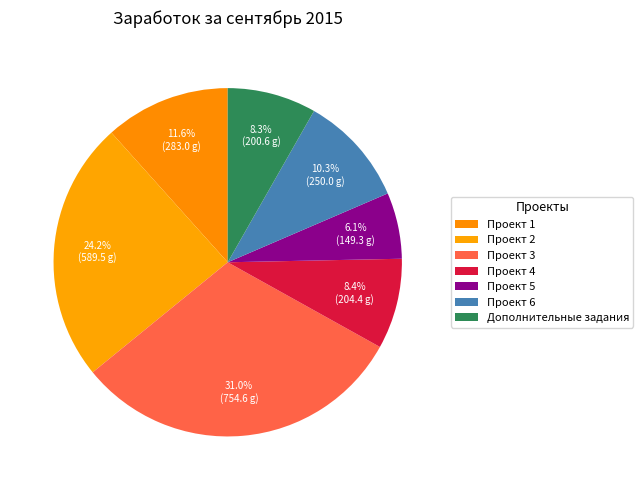

How many segments does this pie chart have?

7